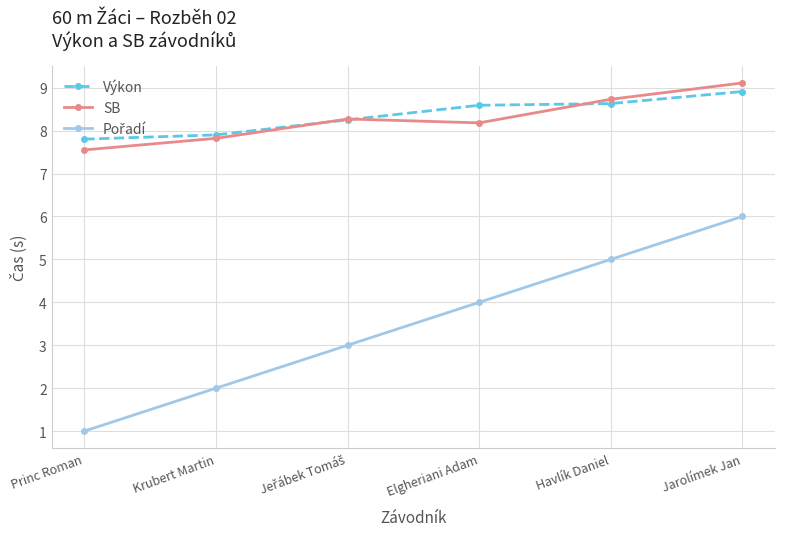

What is the highest value of the SB series?

9.1